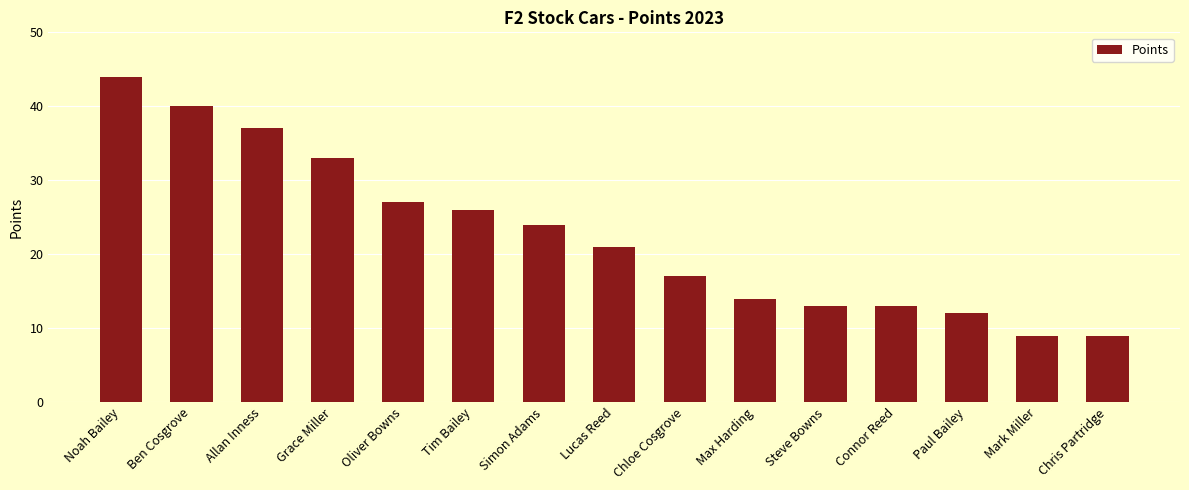

The value at Mark Miller is 15. True or false?

False